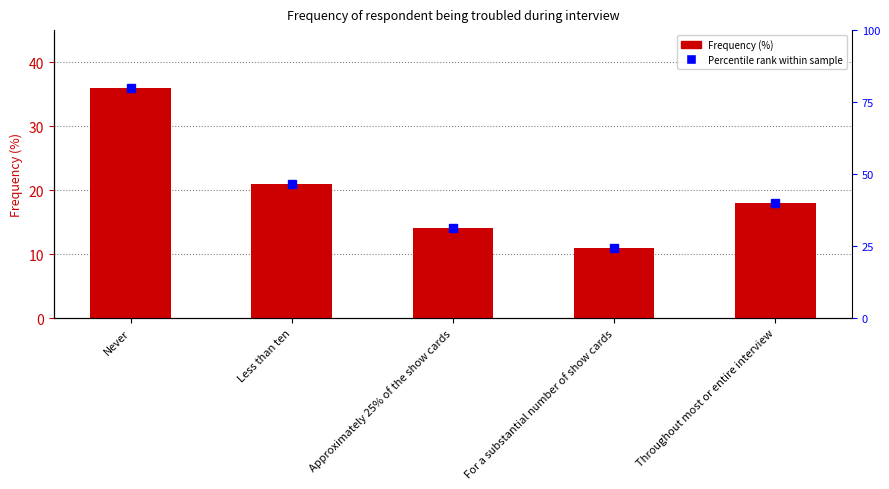

How many categories are shown in the chart?

5